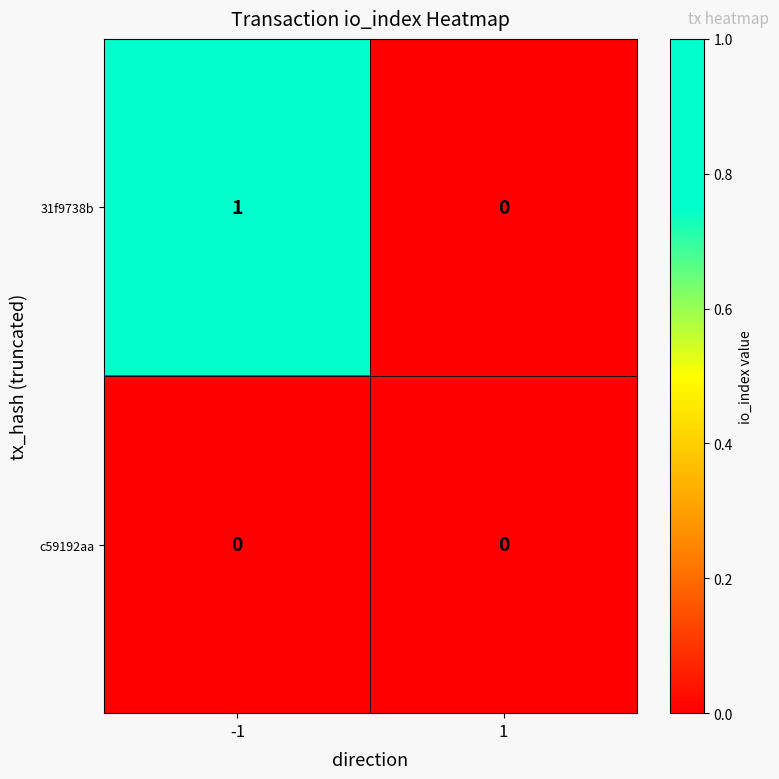

How many categories are shown in the chart?

2